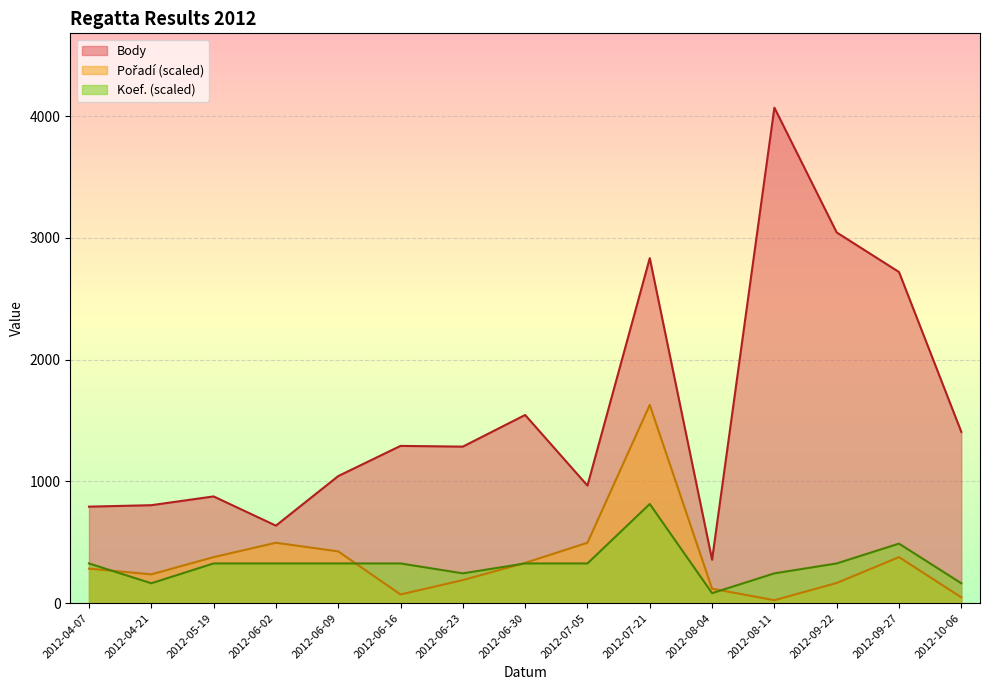

Where is the first local minimum for Koef.?

2012-04-21